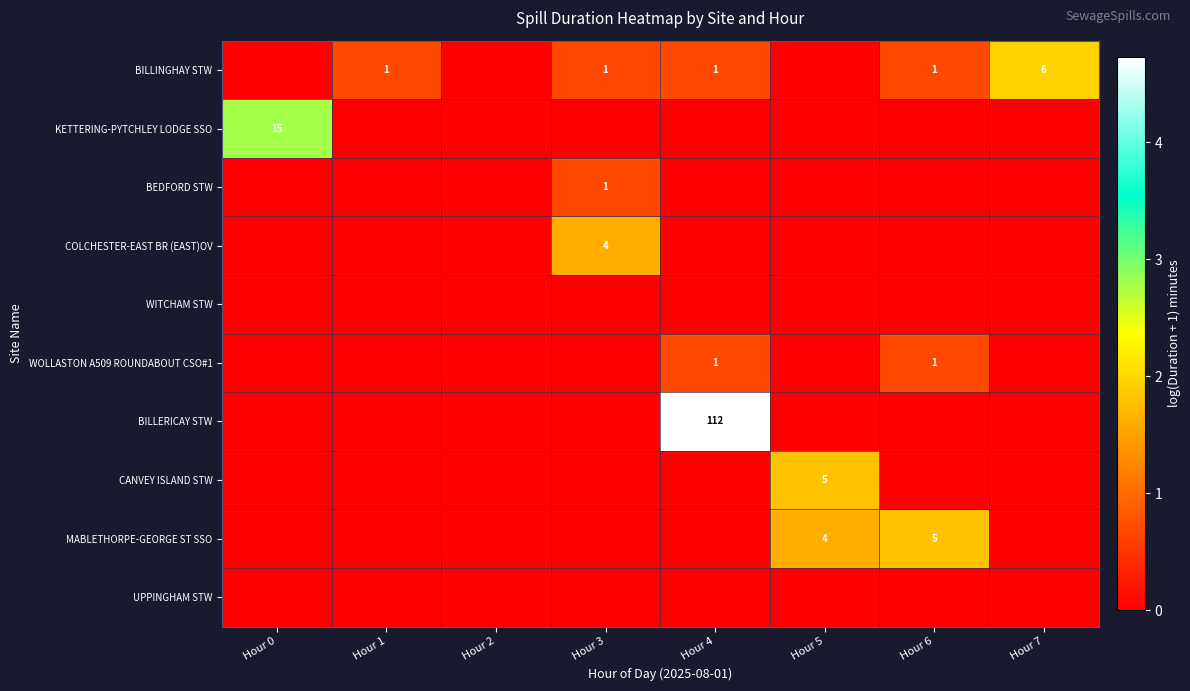

Count the number of data series in this chart.

10